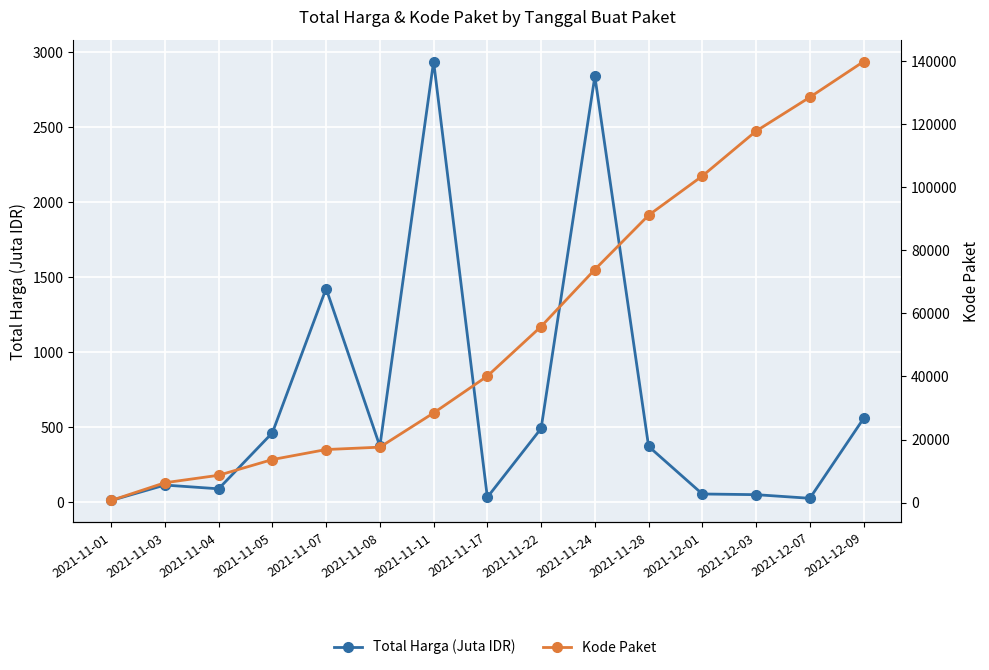

Between 2021-11-03 and 2021-11-07, which series saw the biggest shift?

Kode Paket